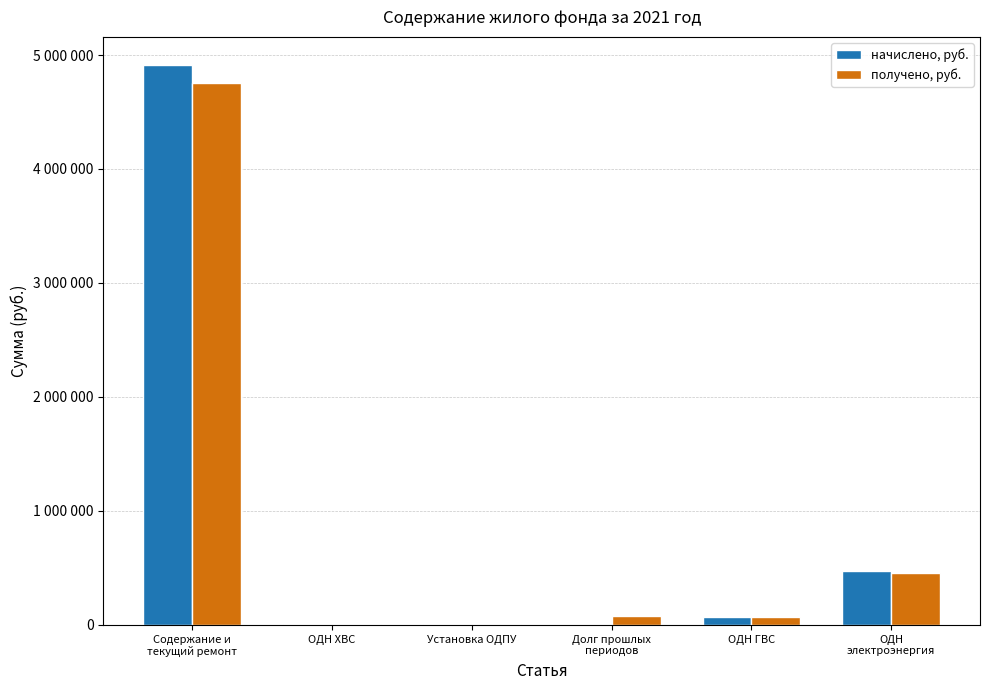

What is the difference between the maximum and minimum values in the начислено, руб. series?

4913266.2